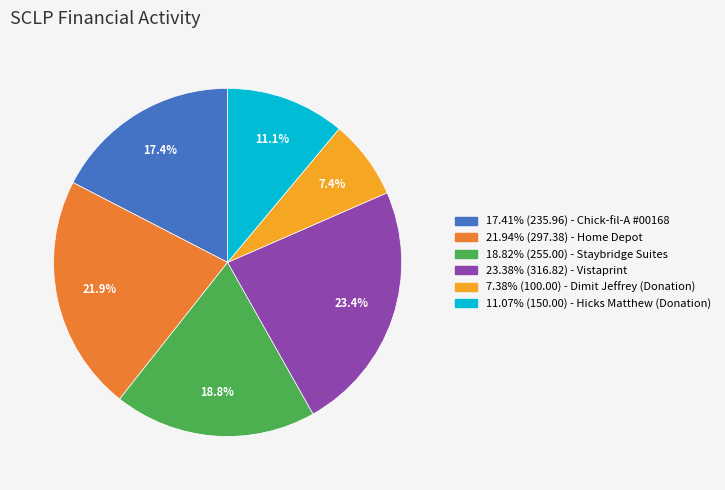

Is there a majority slice in this chart?

No